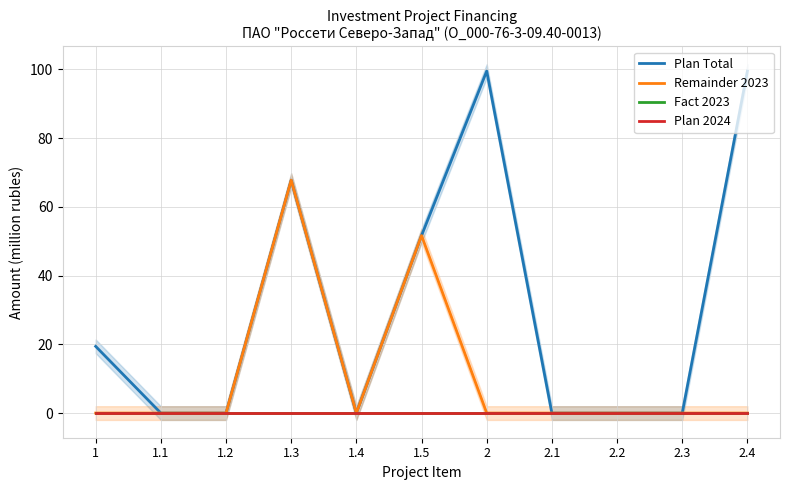

Which series changed the most between 1 and 1.4?

Plan Total